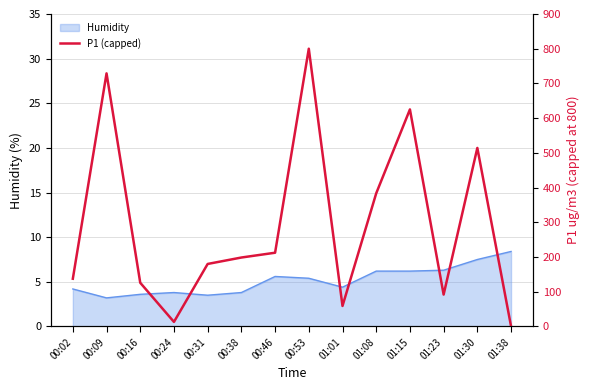

List the labels in order of value, largest first.

00:53, 00:09, 01:15, 01:30, 01:08, 00:46, 00:38, 00:31, 00:02, 00:16, 01:23, 01:01, 00:24, 01:38